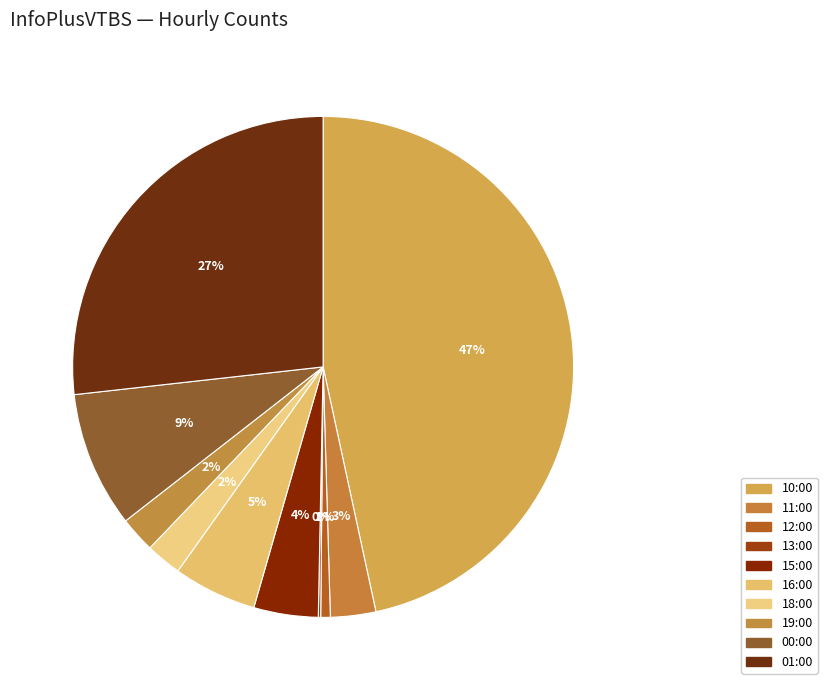

To the nearest percent, what portion does 15:00 represent?

4%